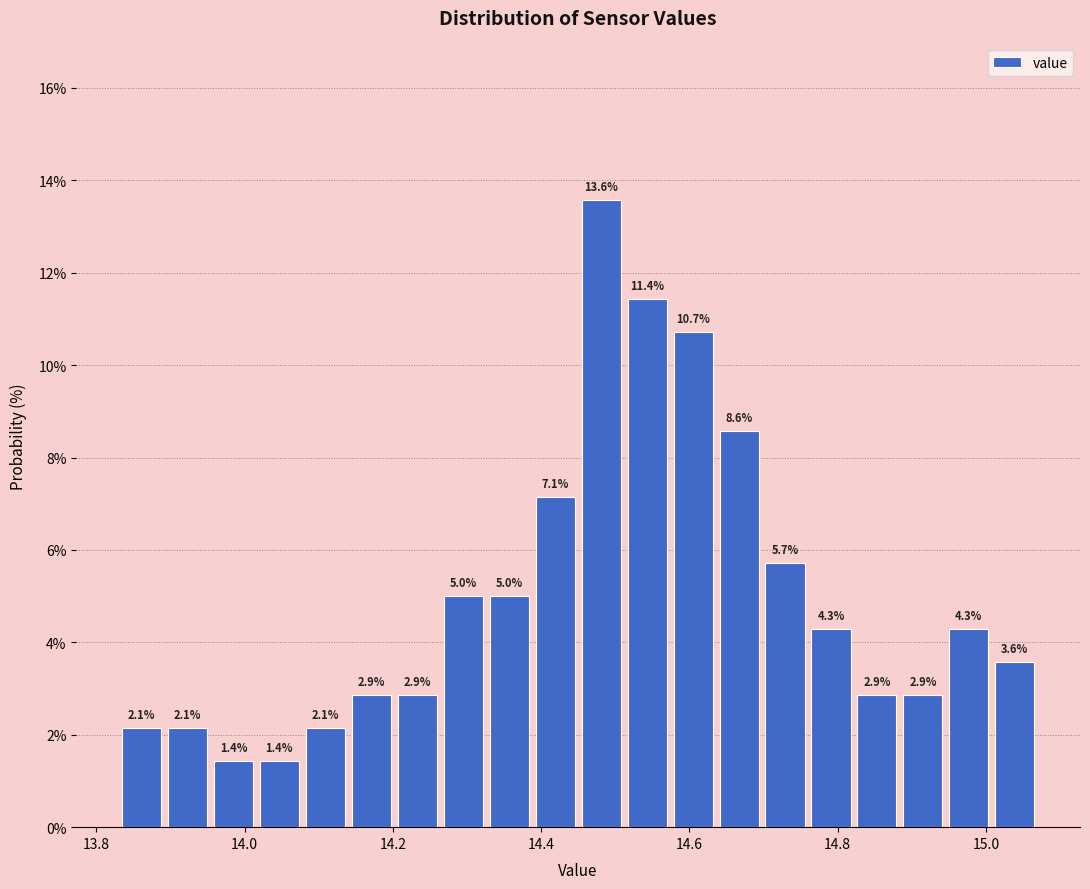

Read against the x-axis, roughly where is the centre of the tallest bar?

14.48